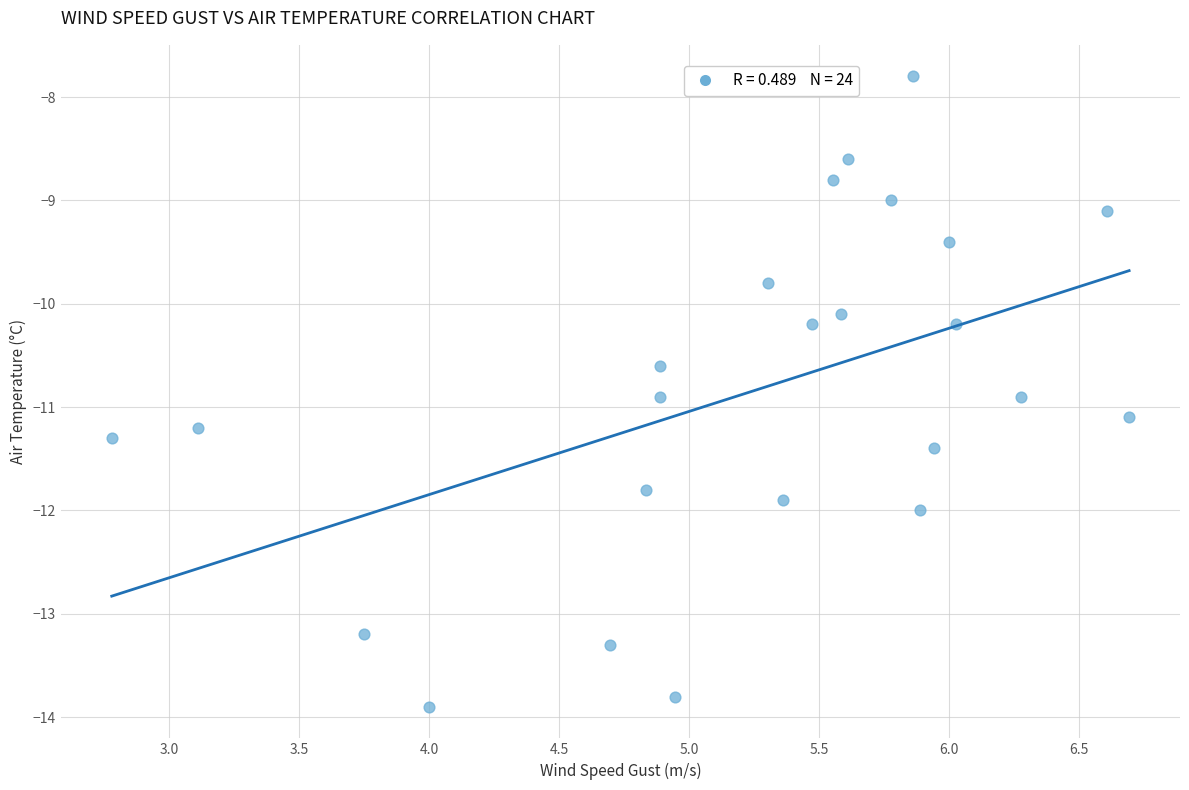

What Y value in the scatter plot is closest to -10?

-10.1